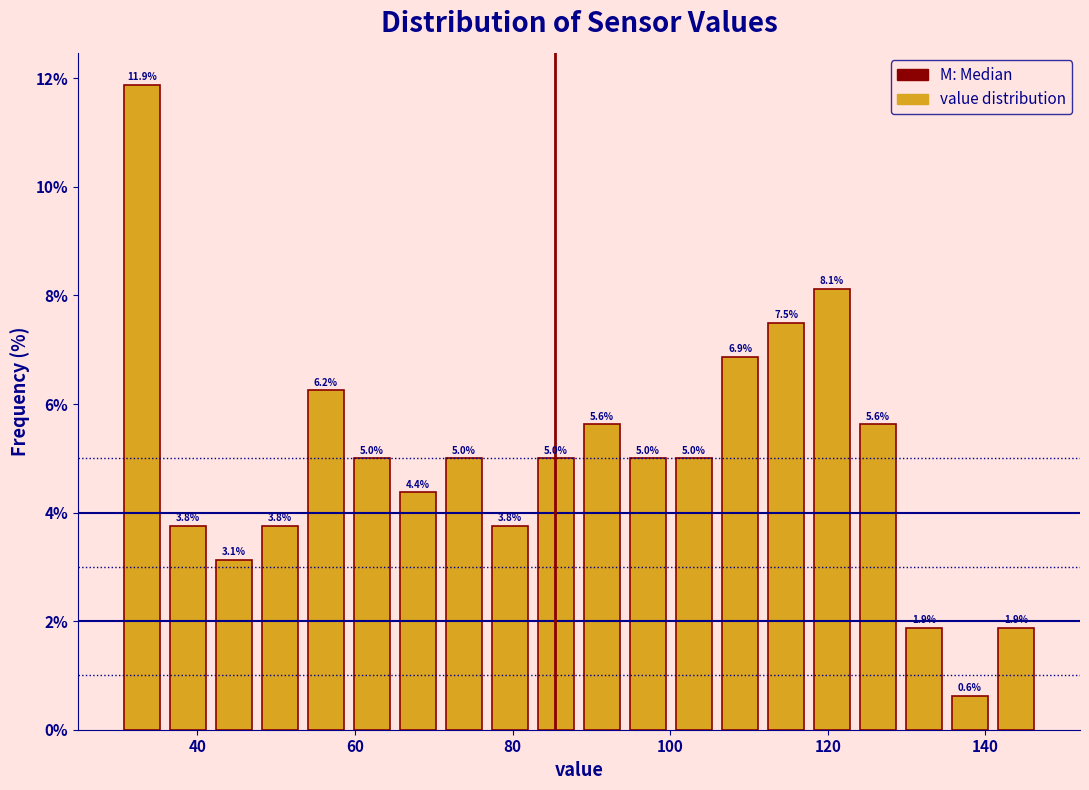

Read against the x-axis, roughly where is the centre of the tallest bar?

32